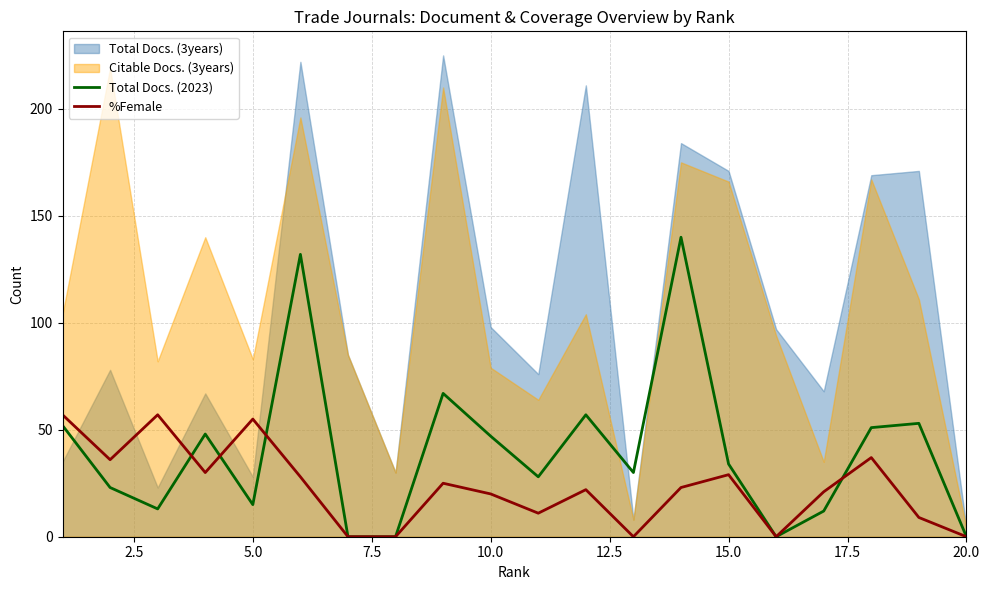

The value of Total Docs. (2023) at 15.0 is 16. True or false?

False